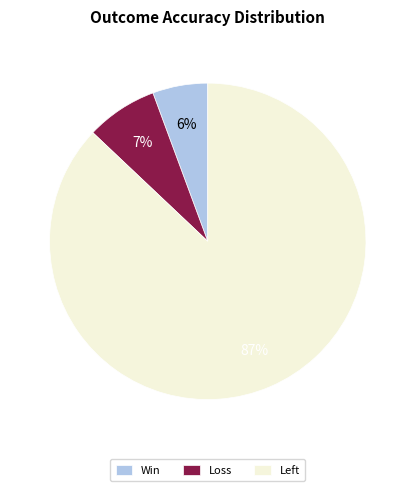

What is the largest slice in the pie chart?

Left